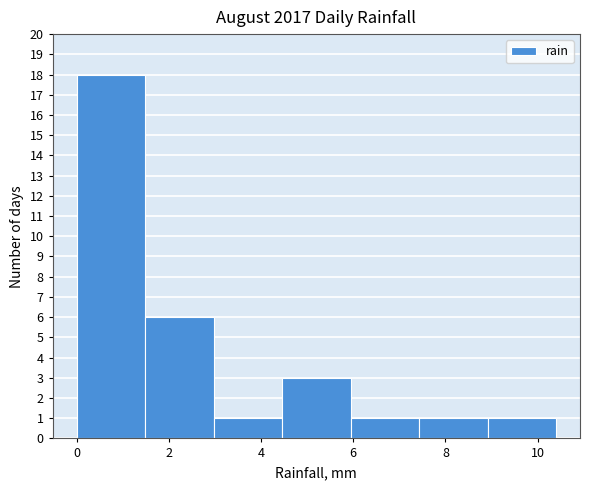

Reading left to right, transcribe this chart: for each bar, give the range it covers on the x-axis and its height. Neither the bar edges nor the heights are printed on the chart, so give them approximately, as read against the axes.

0.0 to 1.4: 18
1.4 to 3.0: 6
3.0 to 4.4: 1
4.4 to 6.0: 3
6.0 to 7.4: 1
7.4 to 9.0: 1
9.0 to 10.4: 1